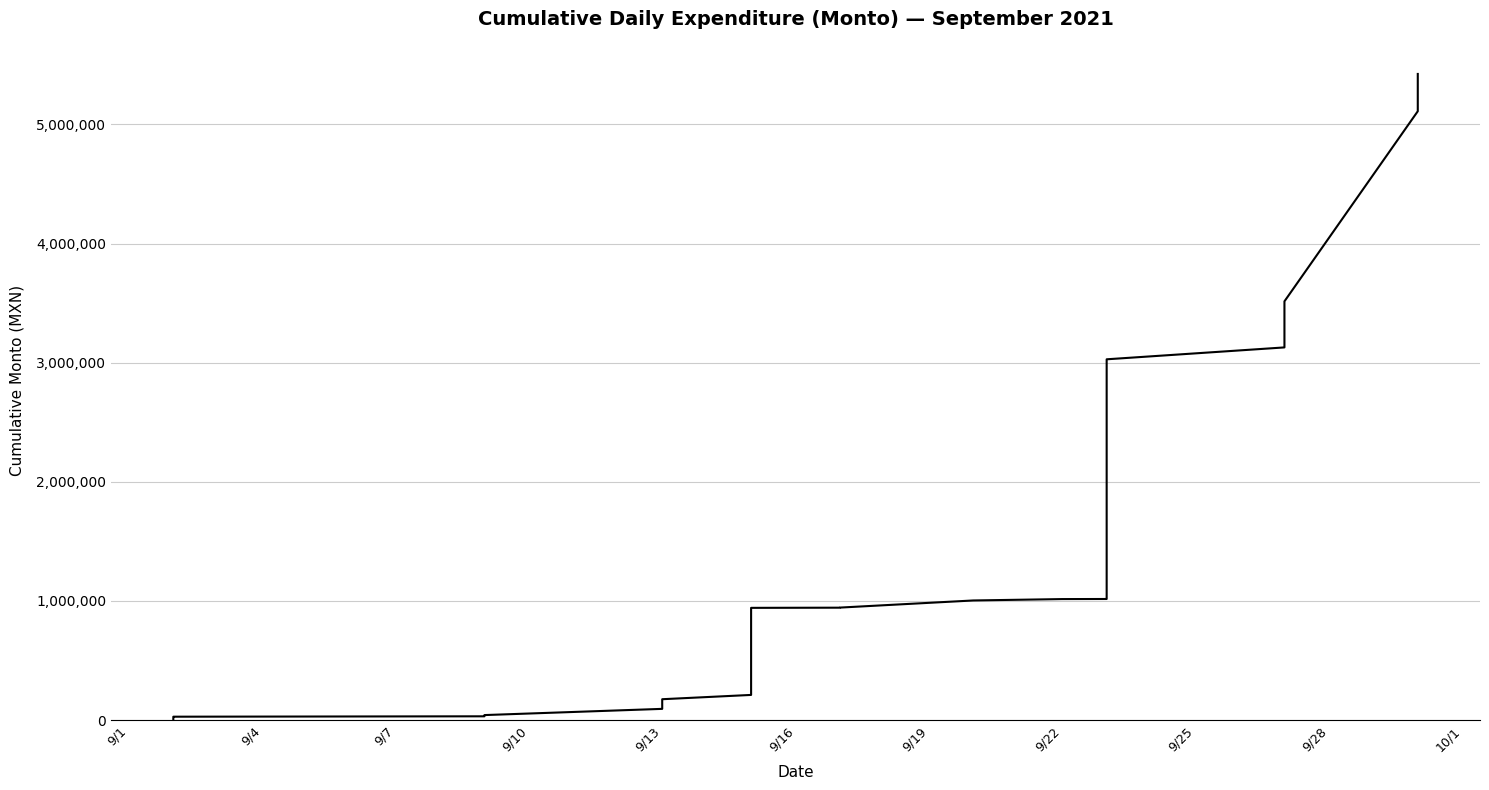

Is this an area chart (filled region under the line)?

No